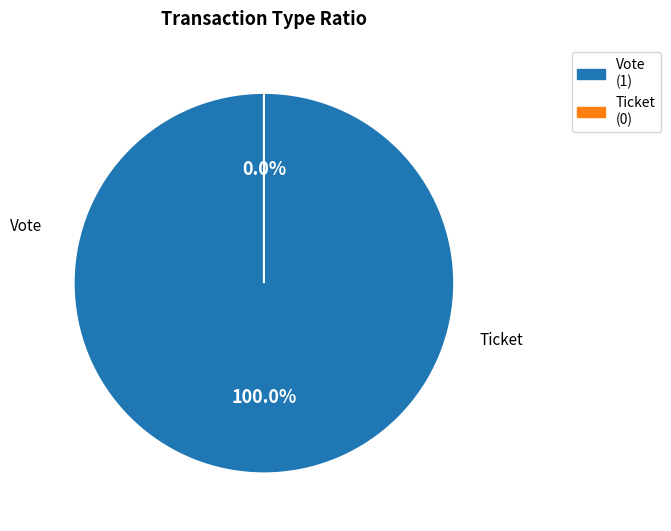

Combined, what portion of the pie is Vote (direction=-1) and Ticket (direction=1)?

100.0%